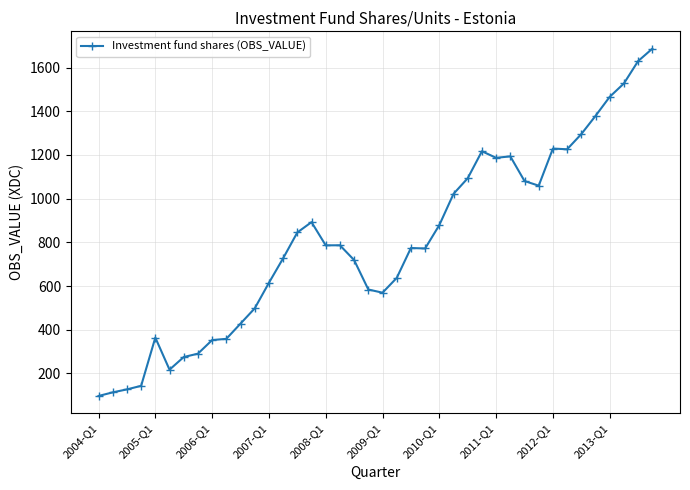

What is the sum of all values?

32143.0